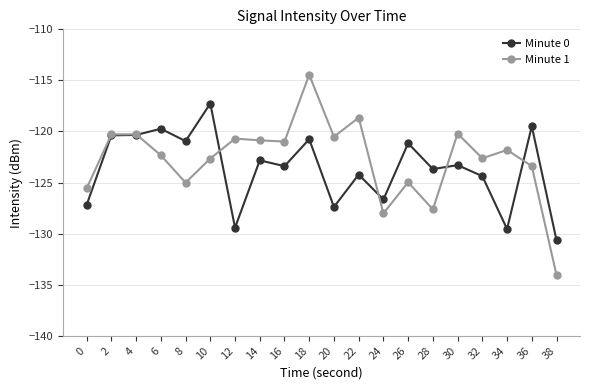

List the series in order of their peak value, lowest first.

Minute 0, Minute 1